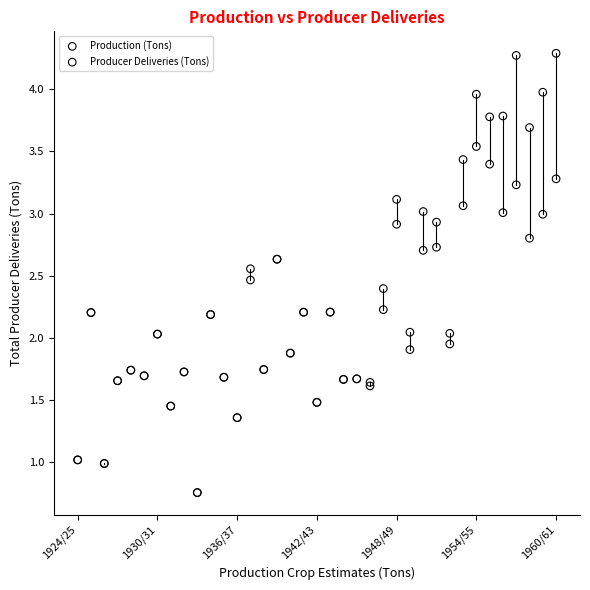

Which series has the widest spread of Y values?

Production (Tons)